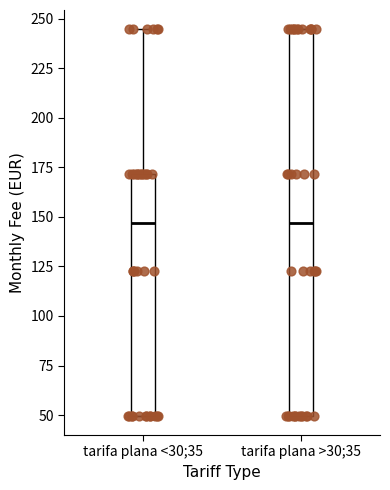

Which box is the tallest, from its lower edge to its upper edge?

tarifa plana >30;35